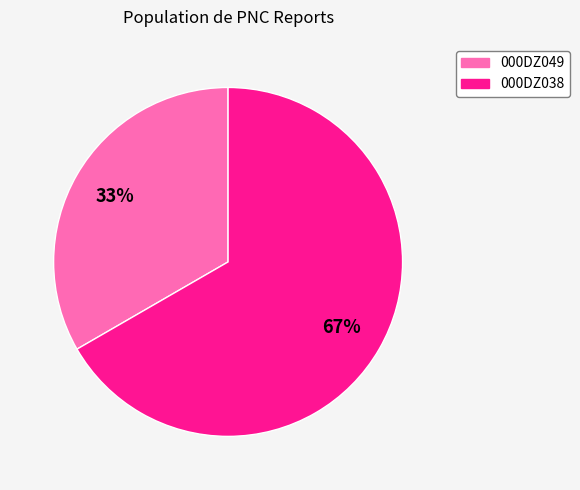

Is it true that 000DZ049 is 33% of the pie?

True